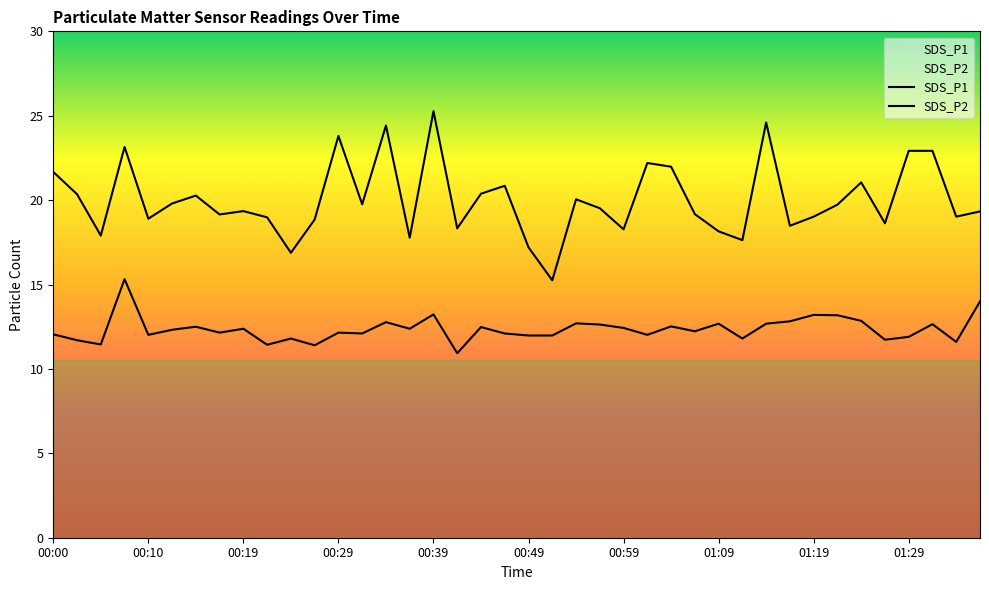

At which category does the chart reach its peak across all series?

00:39